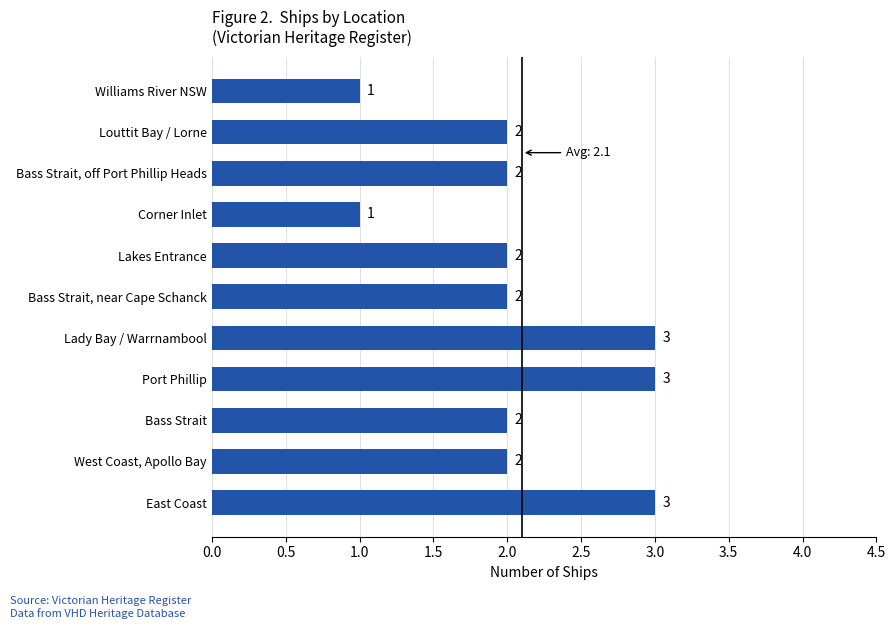

Reading bottom to top, transcribe all the data shown in this chart.

3	2	2	3	3	2	2	1	2	2	1